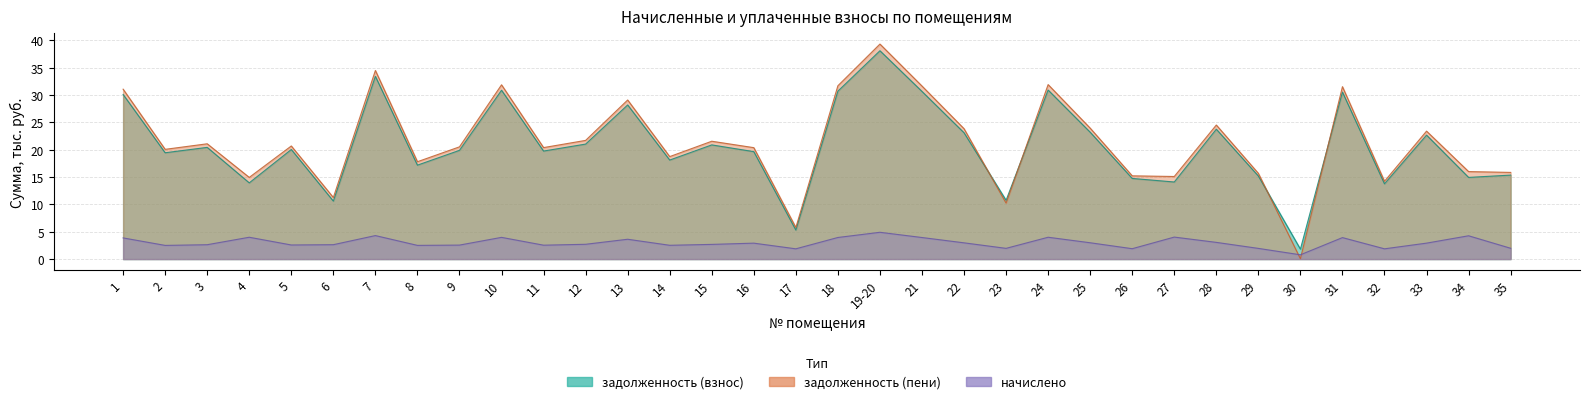

Reading left to right, what are all the values shown in this chart?

задолженность (взнос): 1=30.1	2=19.5	3=20.4	4=13.9	5=20.0	6=10.6	7=33.4	8=17.2	9=19.9	10=30.9	11=19.8	12=21.0	13=28.2	14=18.1	15=20.9	16=19.7	17=5.3	18=30.7	19-20=38.1	21=30.7	22=23.1	23=10.8	24=30.9	25=23.2	26=14.8	27=14.1	28=23.8	29=15.2	30=1.8	31=30.6	32=13.8	33=22.7	34=14.9	35=15.4
задолженность (пени): 1=31.1	2=20.1	3=21.1	4=14.9	5=20.7	6=11.3	7=34.5	8=17.8	9=20.5	10=31.9	11=20.4	12=21.7	13=29.1	14=18.7	15=21.6	16=20.4	17=5.8	18=31.7	19-20=39.3	21=31.7	22=23.9	23=10.2	24=31.9	25=24.0	26=15.2	27=15.1	28=24.5	29=15.7	30=0.1	31=31.5	32=14.2	33=23.4	34=16.0	35=15.9
начислено: 1=3.9	2=2.5	3=2.6	4=4.0	5=2.6	6=2.6	7=4.3	8=2.5	9=2.6	10=4.0	11=2.5	12=2.7	13=3.6	14=2.5	15=2.7	16=2.9	17=1.9	18=3.9	19-20=4.9	21=3.9	22=3.0	23=2.0	24=4.0	25=3.0	26=1.9	27=4.0	28=3.1	29=2.0	30=0.8	31=3.9	32=1.9	33=2.9	34=4.3	35=2.0